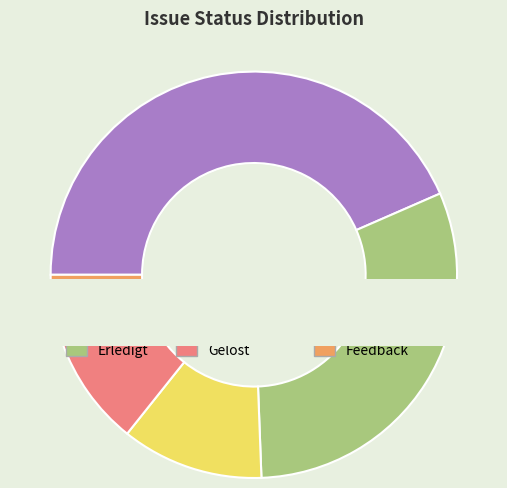

To the nearest percent, what portion does Neu represent?

43%